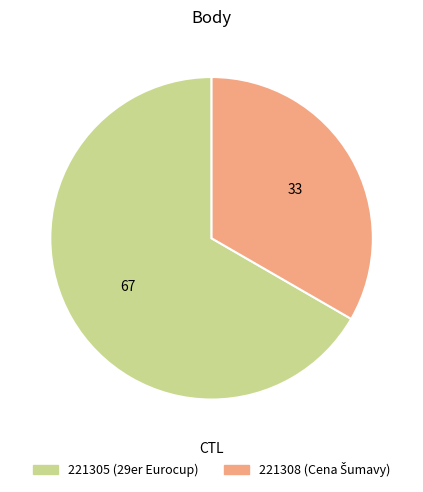

Is it true that 221305 is 60% of the pie?

False